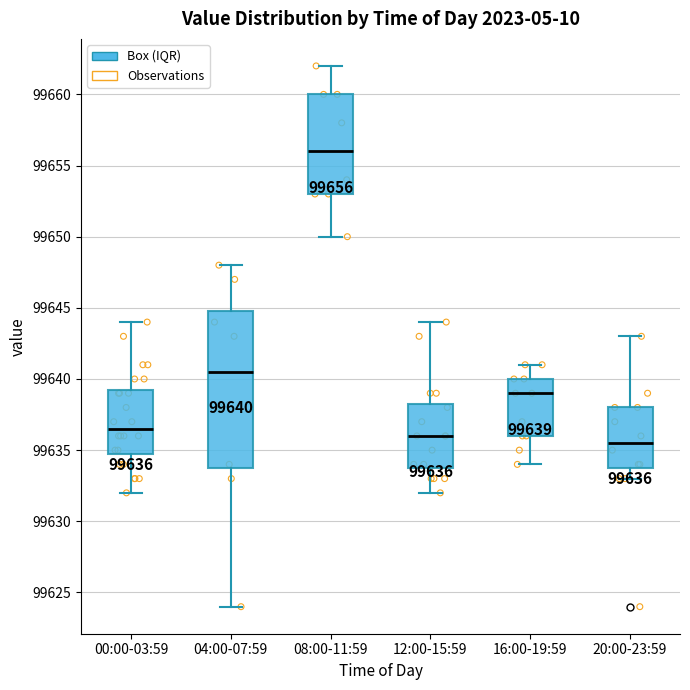

Which box is the tallest, from its lower edge to its upper edge?

04:00-07:59